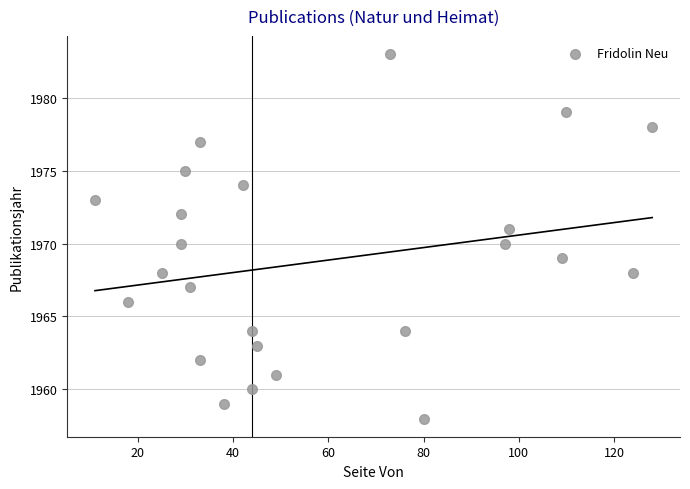

What is the range of X values (max minus min)?

117